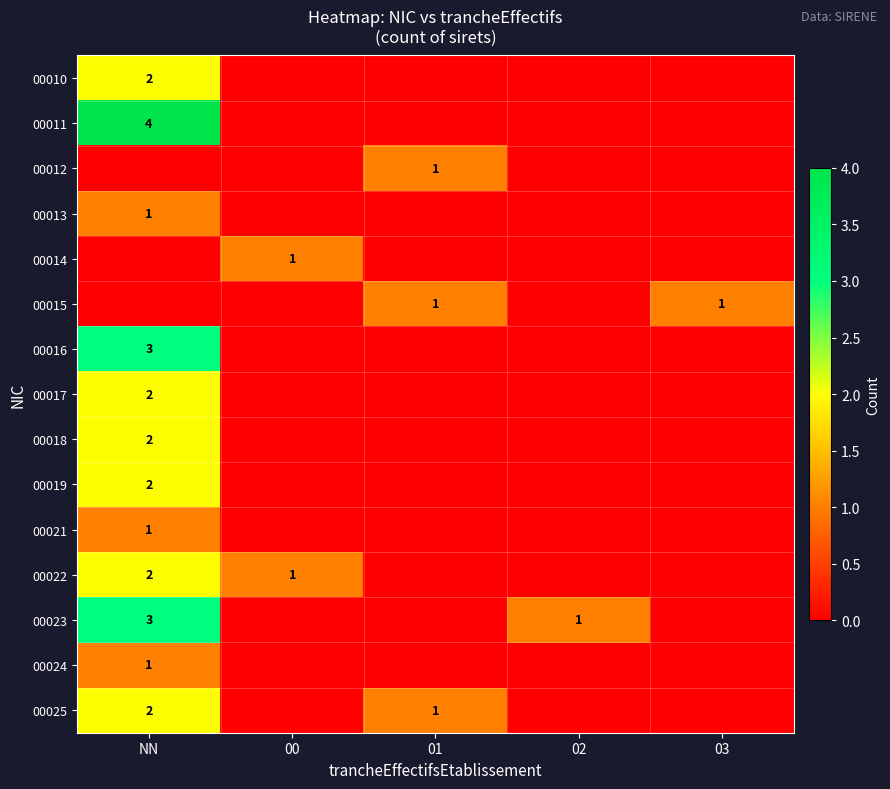

What is the sum of all 00011 values?

4